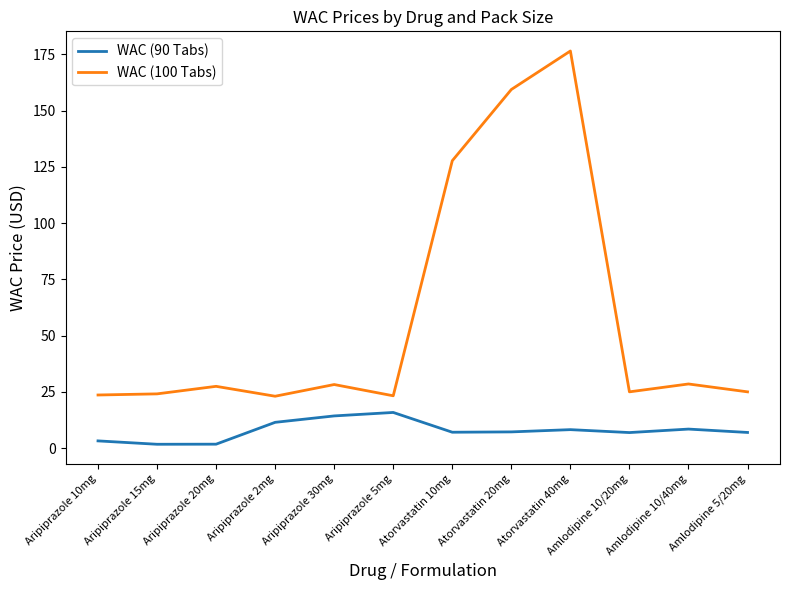

What is the greatest value displayed?

176.6